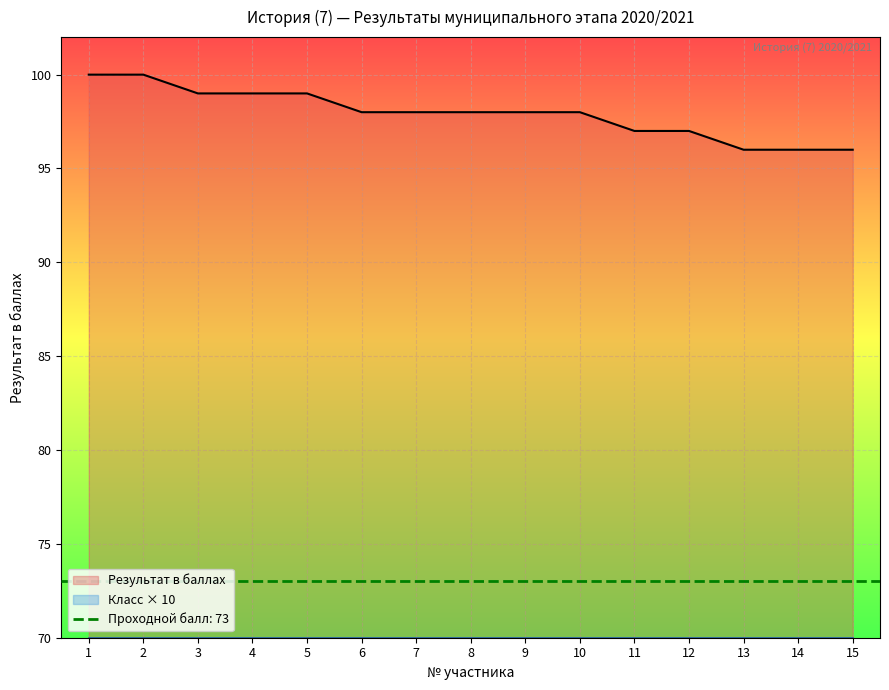

What is the difference between the maximum and minimum values?

4